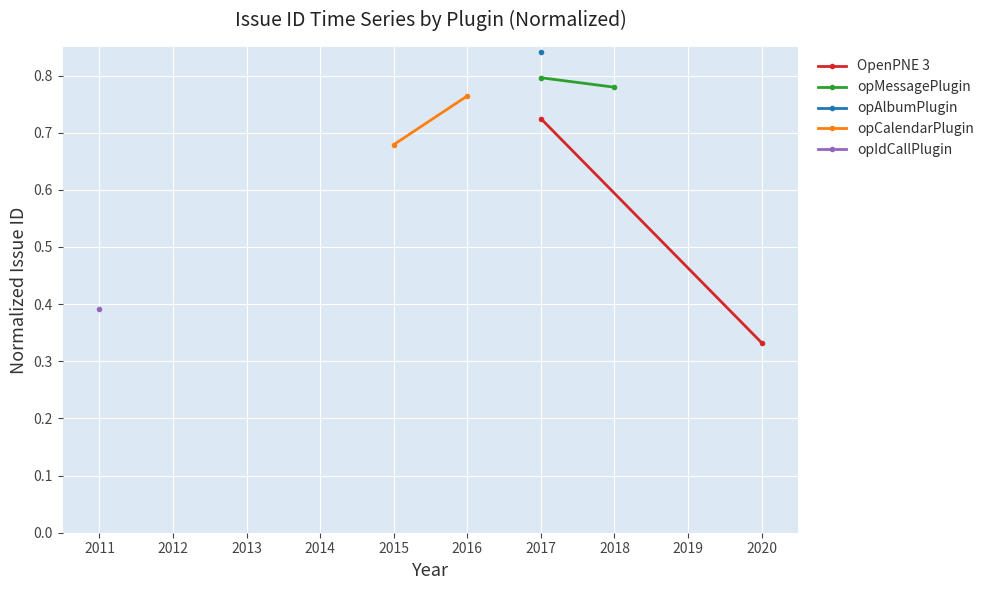

What is the value of the opMessagePlugin point at the 2nd from the left?

0.8